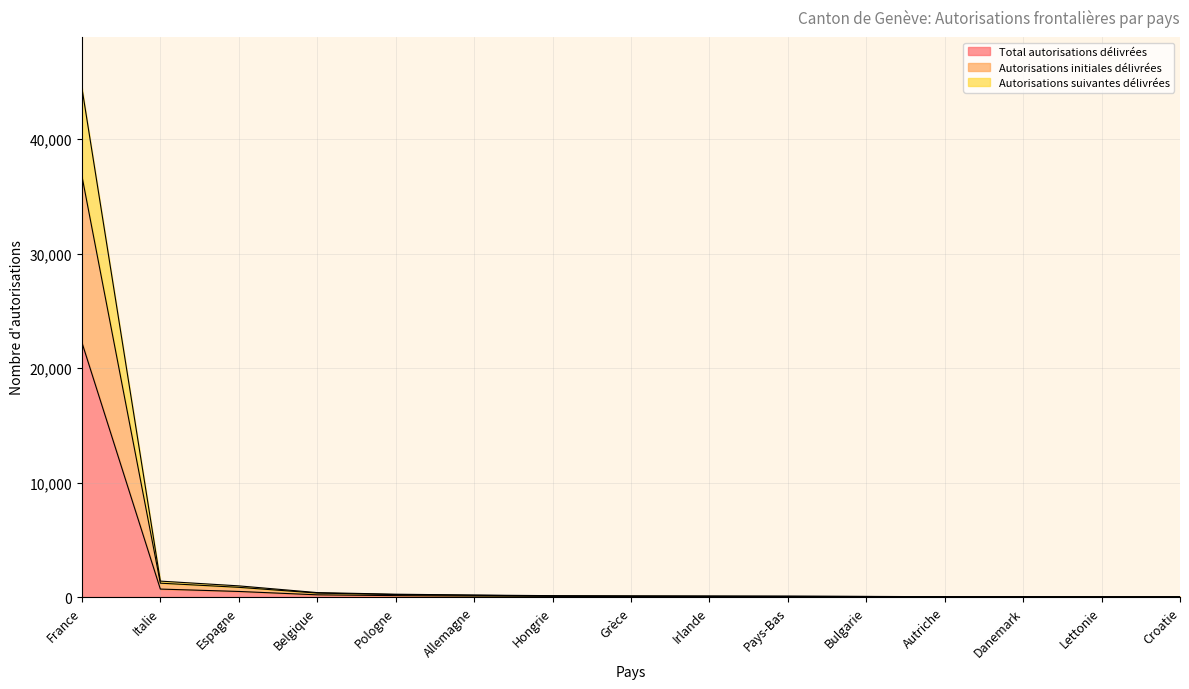

Reading left to right, what are all the values shown in this chart?

Total autorisations délivrées: 22240	696	488	194	124	87	60	49	45	38	28	14	14	12	11
Autorisations initiales délivrées: 36793	1211	849	346	213	154	93	86	71	66	45	23	23	15	20
Autorisations suivantes délivrées: 44480	1392	976	388	248	174	120	98	90	76	56	28	28	24	22